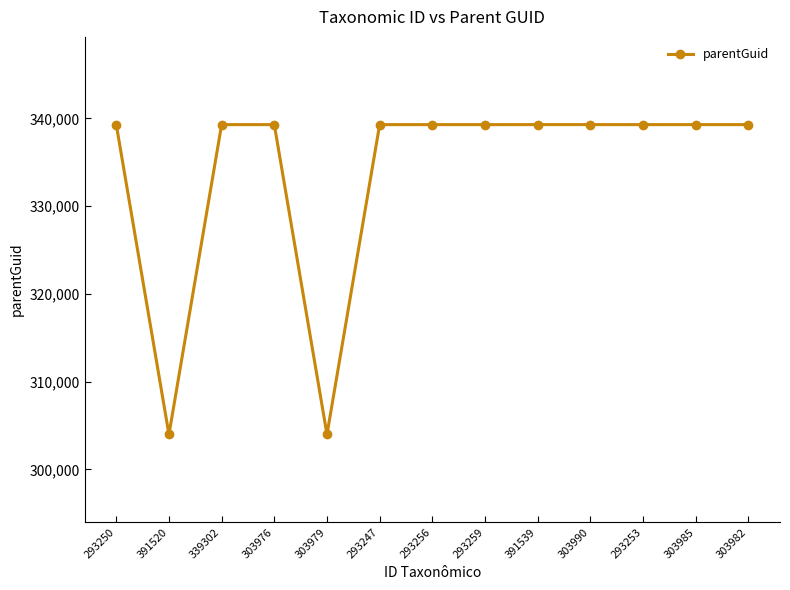

Where is the first local minimum?

391520